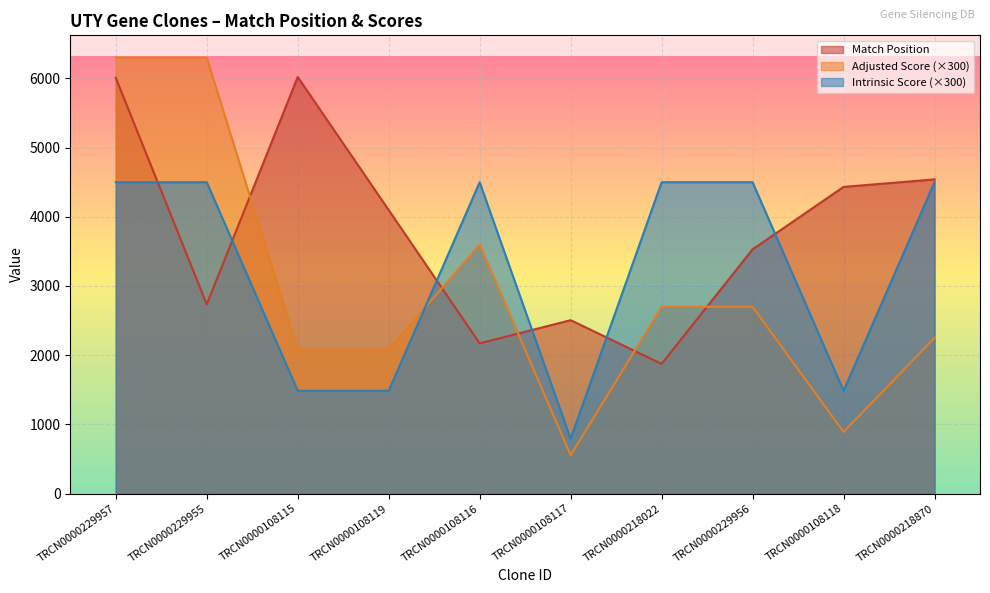

Reading right to left, transcribe all the data shown in this chart.

Match Position: 4541.0	4432.0	3530.0	1874.0	2506.0	2171.0	4098.0	6021.0	2735.0	6009.0
Adjusted Score: 2250.0	891.0	2700.0	2700.0	554.4	3600.0	2079.0	2079.0	6300.0	6300.0
Intrinsic Score: 4500.0	1485.0	4500.0	4500.0	792.0	4500.0	1485.0	1485.0	4500.0	4500.0